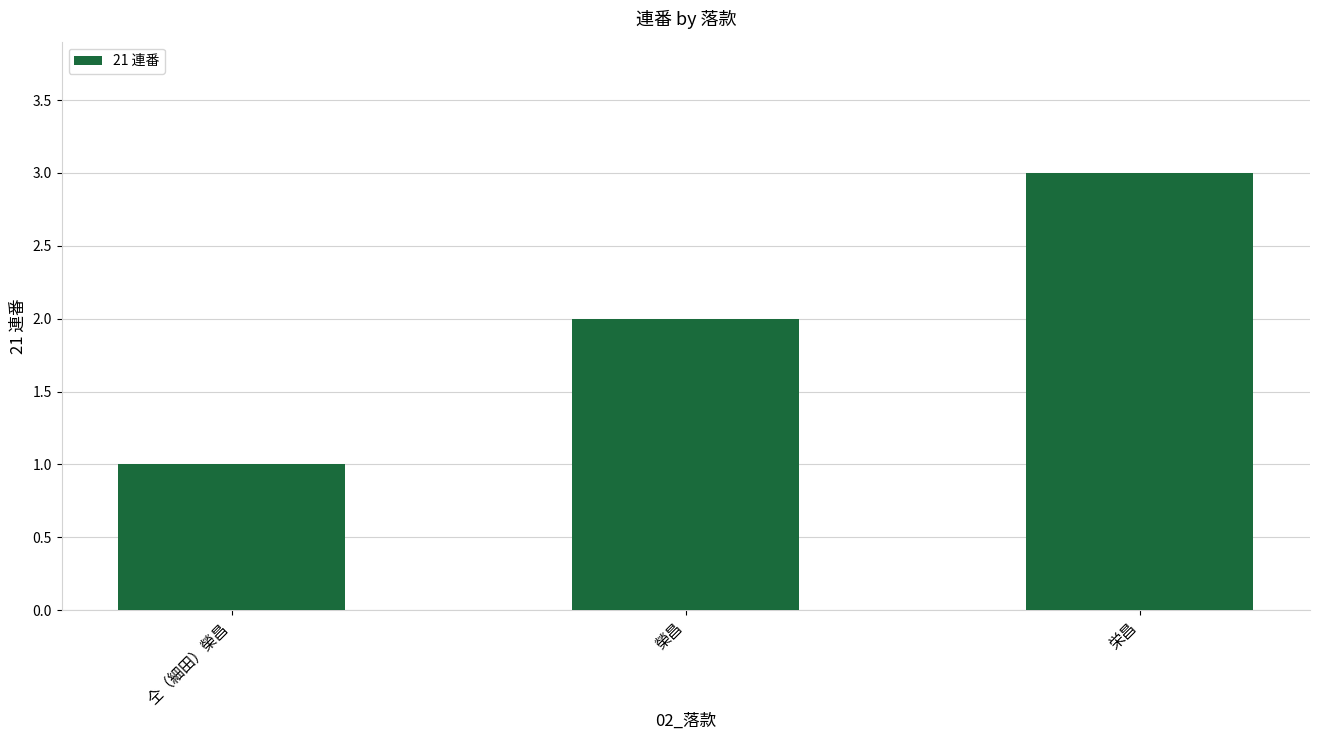

Which has a higher value, 栄昌 or 榮昌?

栄昌